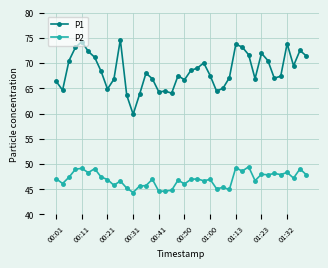

In P2, how many points are higher than both neighbors (excluding endpoints)?

14